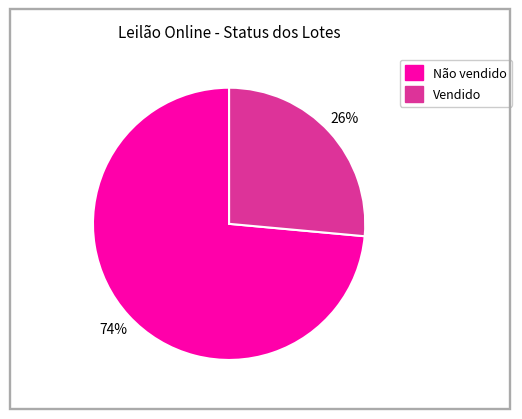

How many slices are in this pie chart?

2